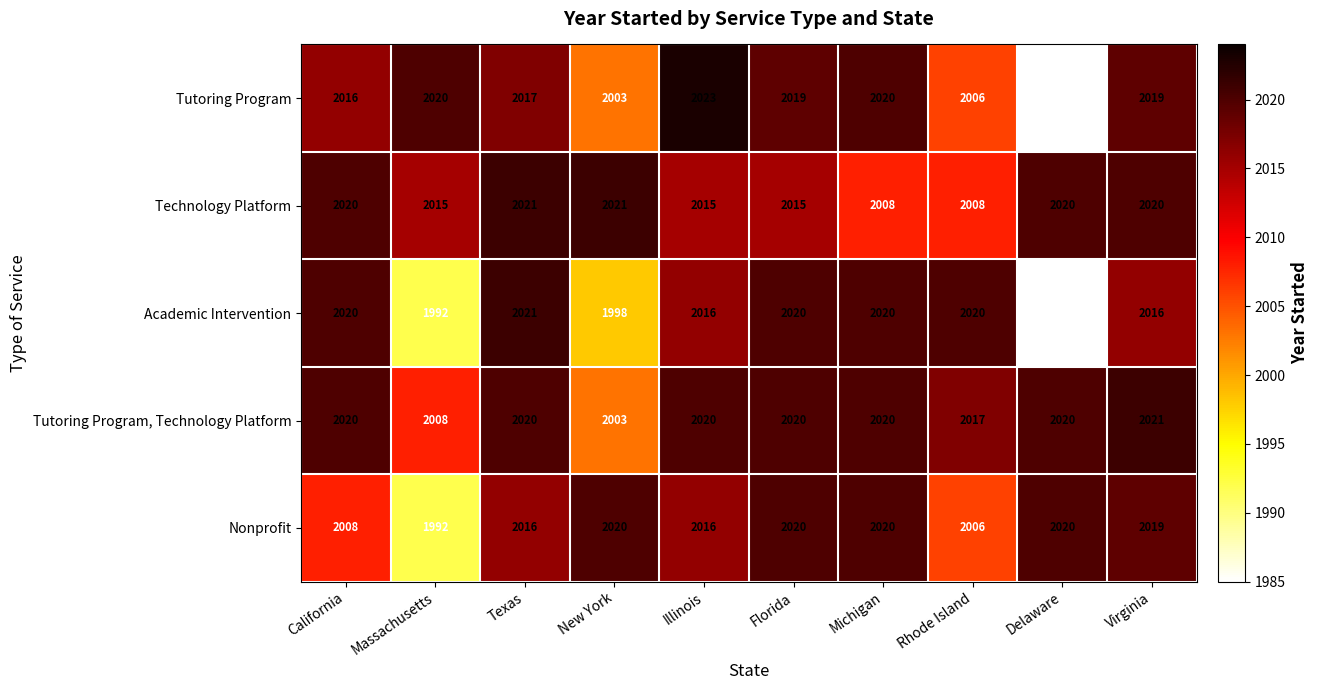

The value of Academic Intervention at Illinois is 2940. True or false?

False